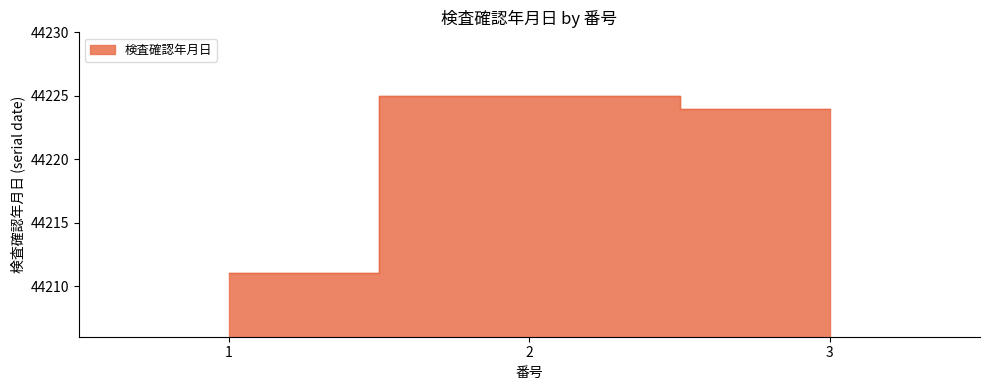

Reading left to right, extract all data points from this chart.

44211	44225	44224